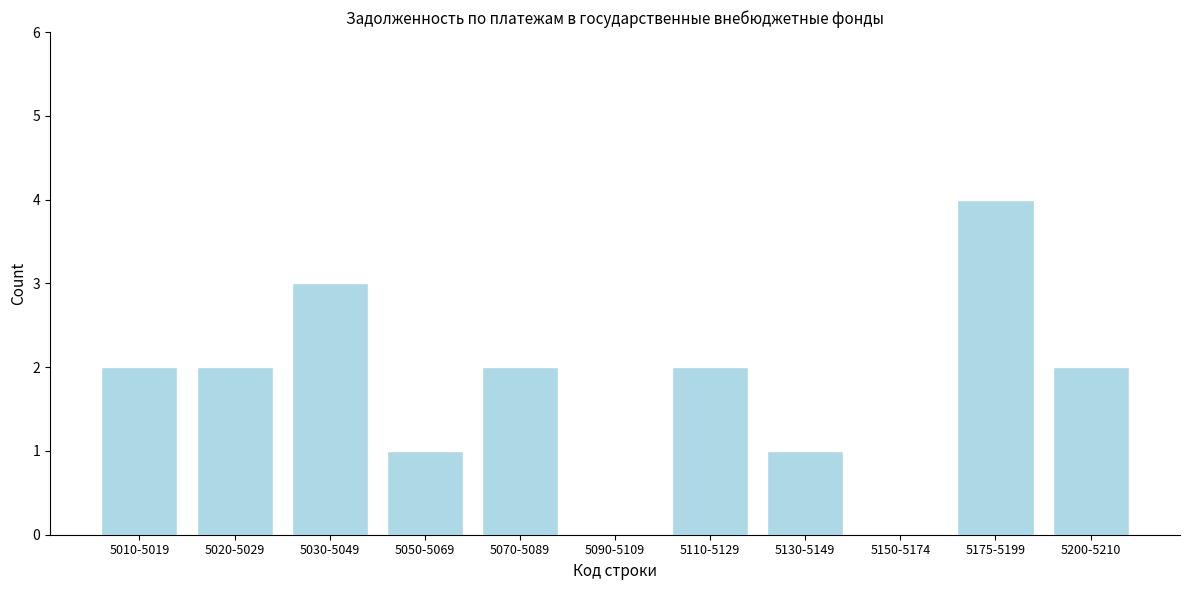

Reading left to right, transcribe all the data shown in this chart.

5010-5019=2	5020-5029=2	5030-5049=3	5050-5069=1	5070-5089=2	5090-5109=0	5110-5129=2	5130-5149=1	5150-5174=0	5175-5199=4	5200-5210=2